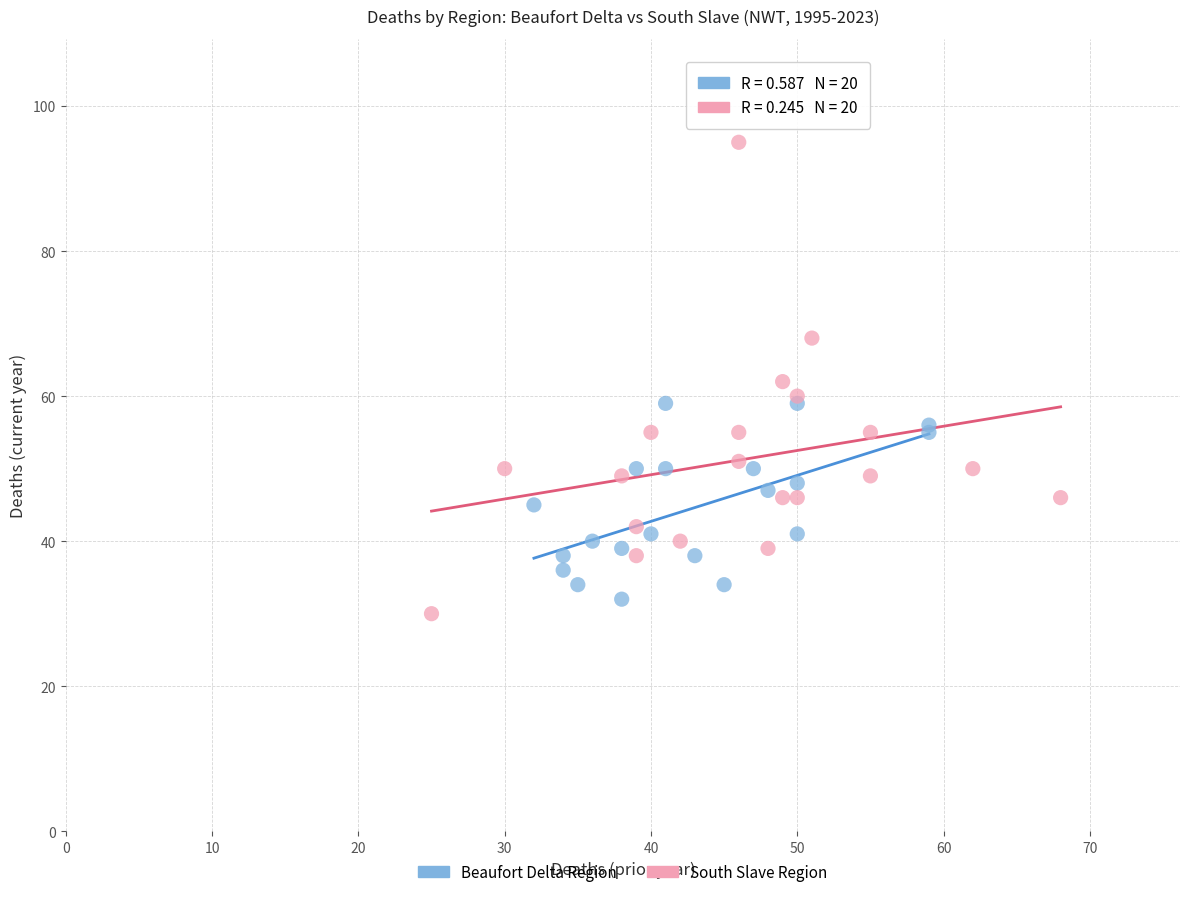

Which series reaches the maximum Y coordinate?

South Slave Region